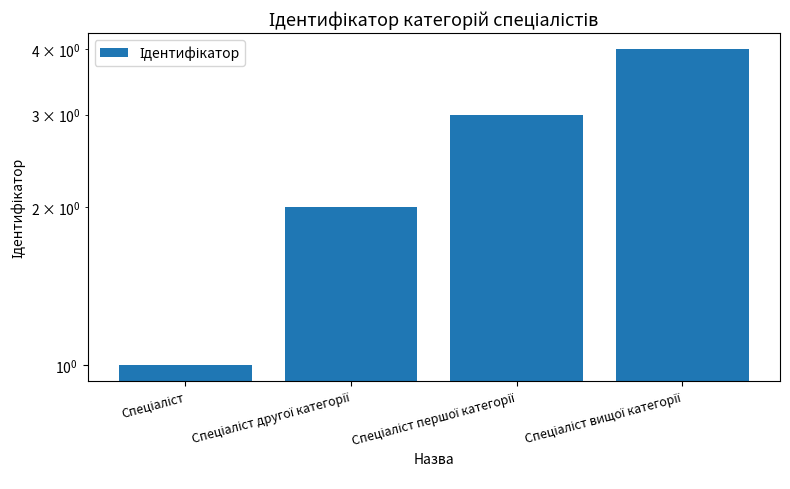

Reading left to right, what are all the values shown in this chart?

1	2	3	4